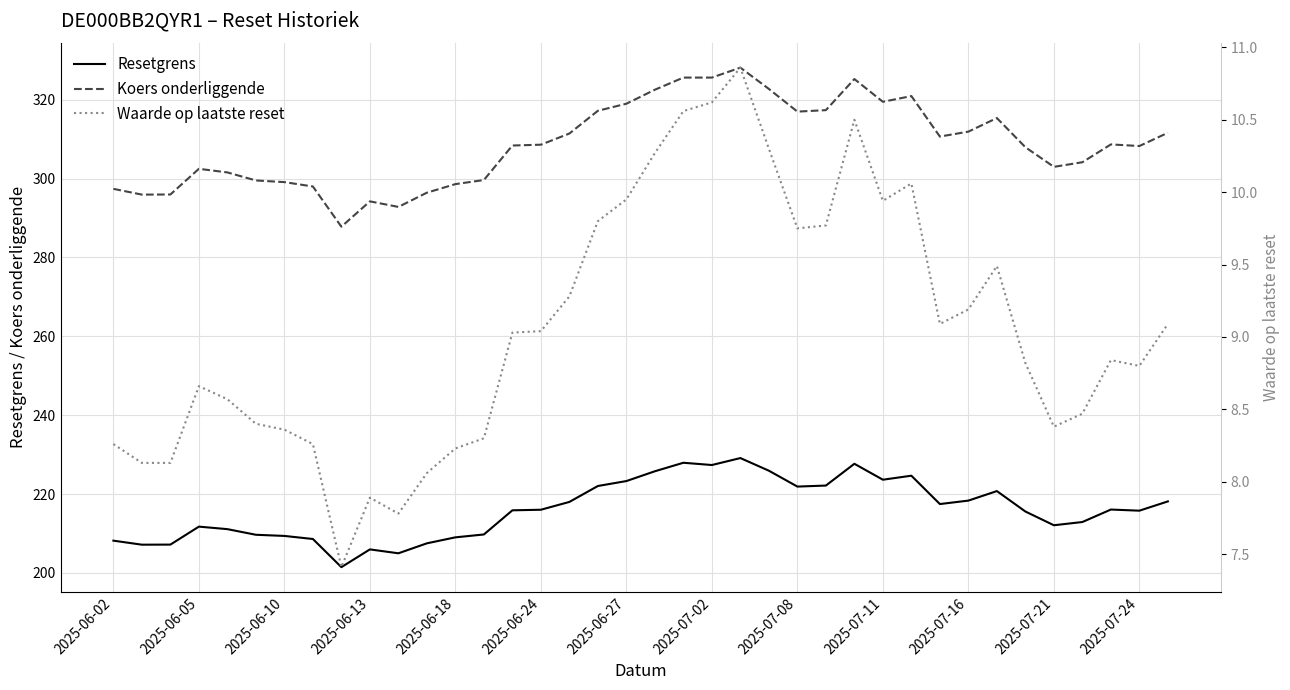

True or false: Koers onderliggende and Waarde op laatste reset cross at least once.

False